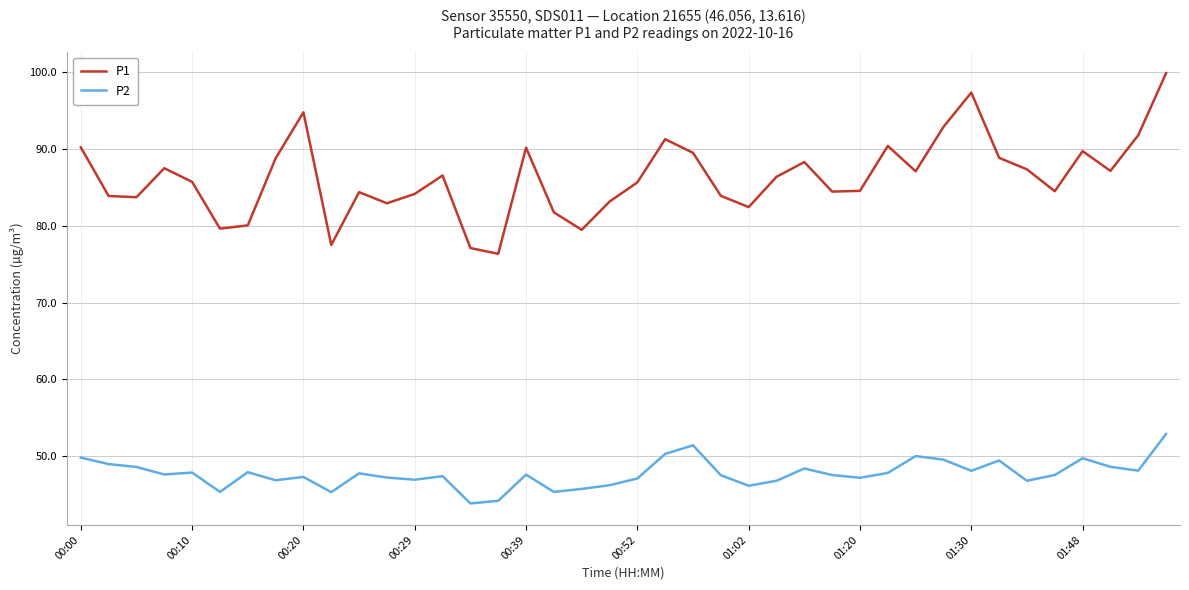

Which series has the widest spread of values?

P1